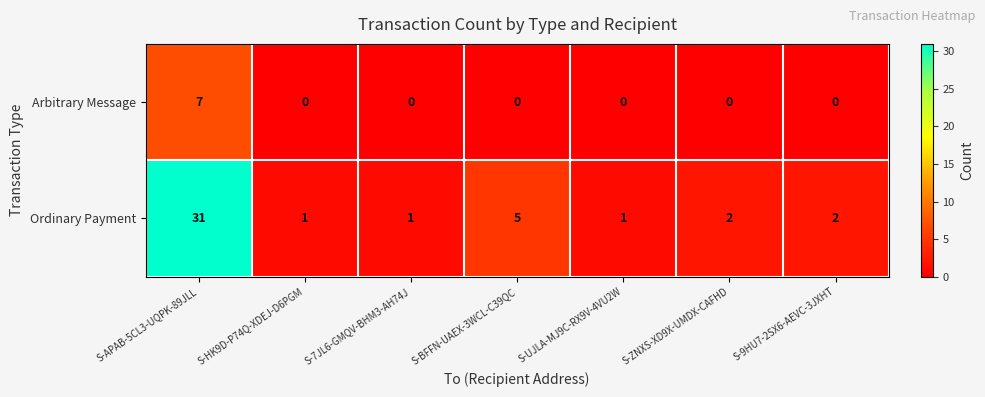

Reading left to right, what are all the values shown in this chart?

Arbitrary Message: 7	0	0	0	0	0	0
Ordinary Payment: 31	1	1	5	1	2	2